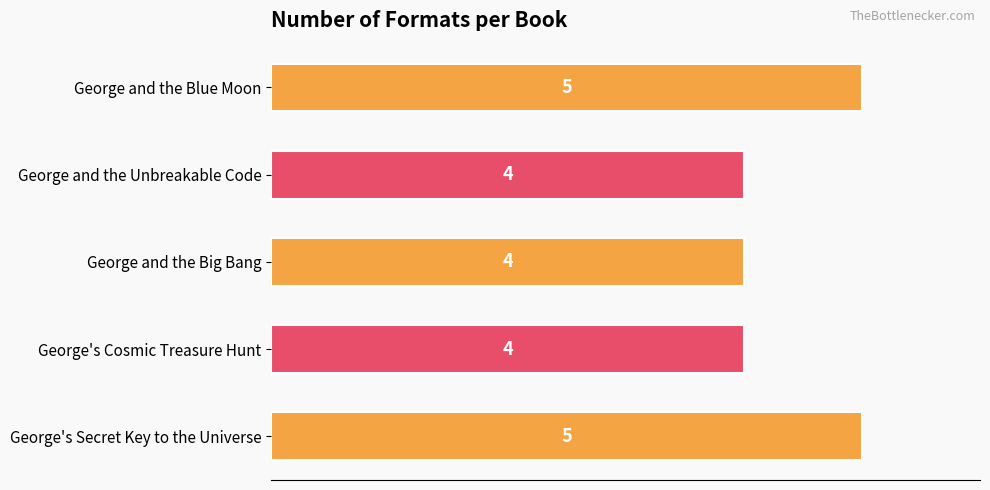

What is the sum of all values?

22